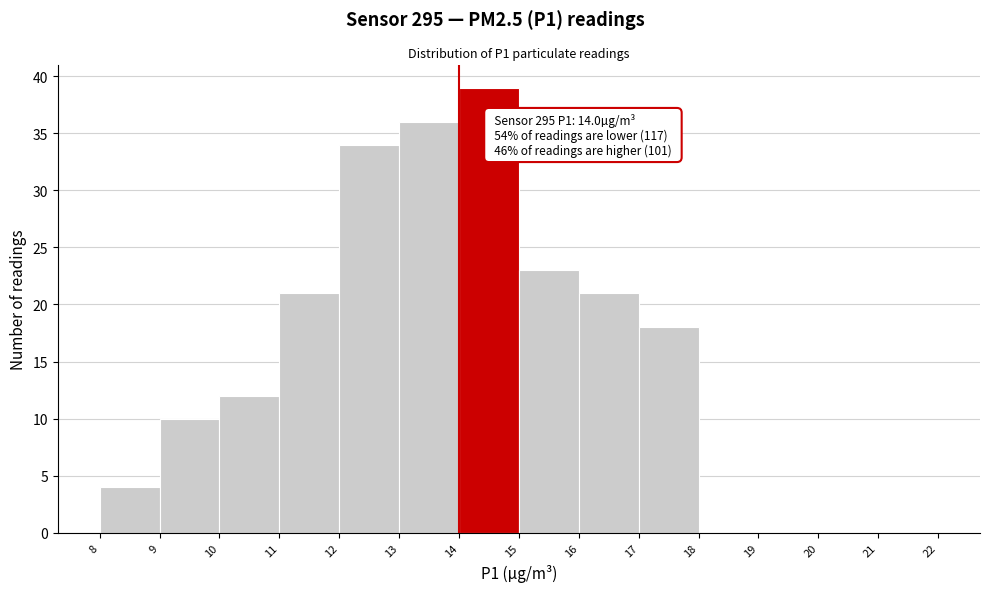

Which range on the x-axis has the tallest bar?

14 to 15